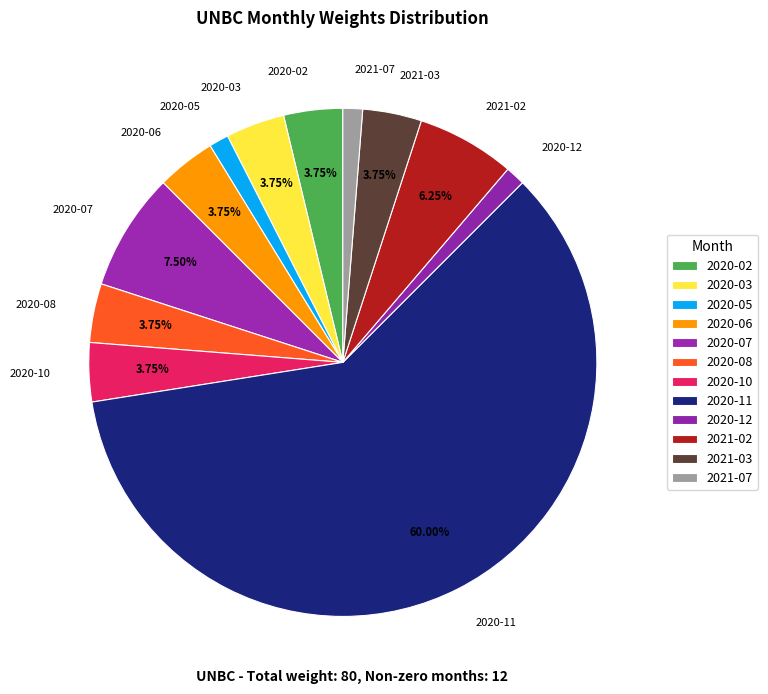

Approximately how many times larger is the value at 2020-07 compared to 2021-07?

6.0